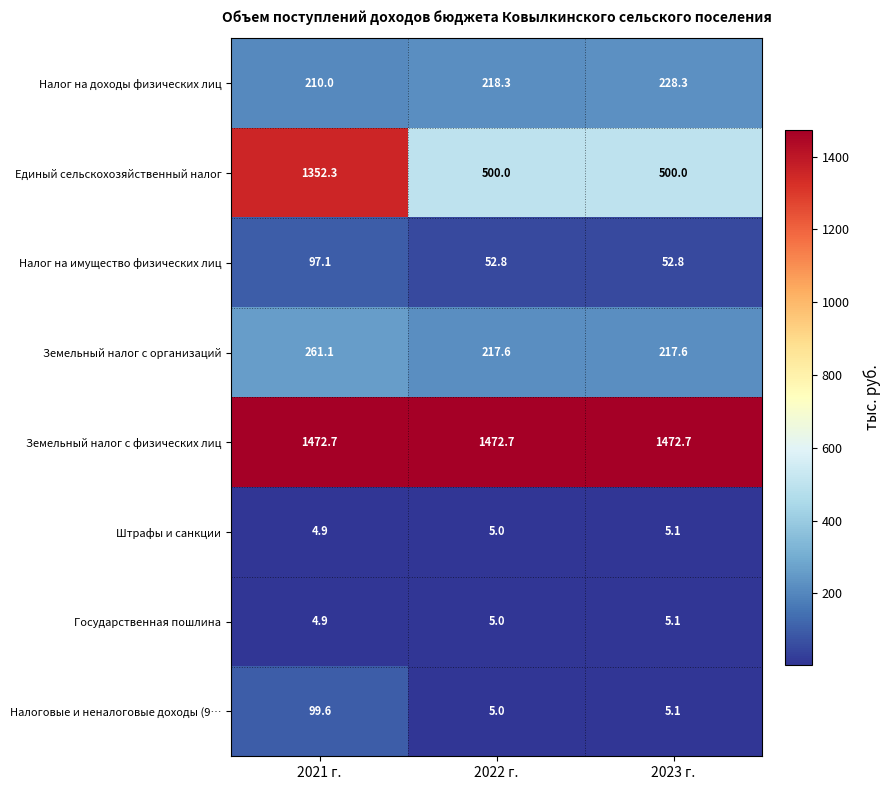

Rank the categories by Государственная пошлина value from lowest to highest.

2021 г., 2022 г., 2023 г.